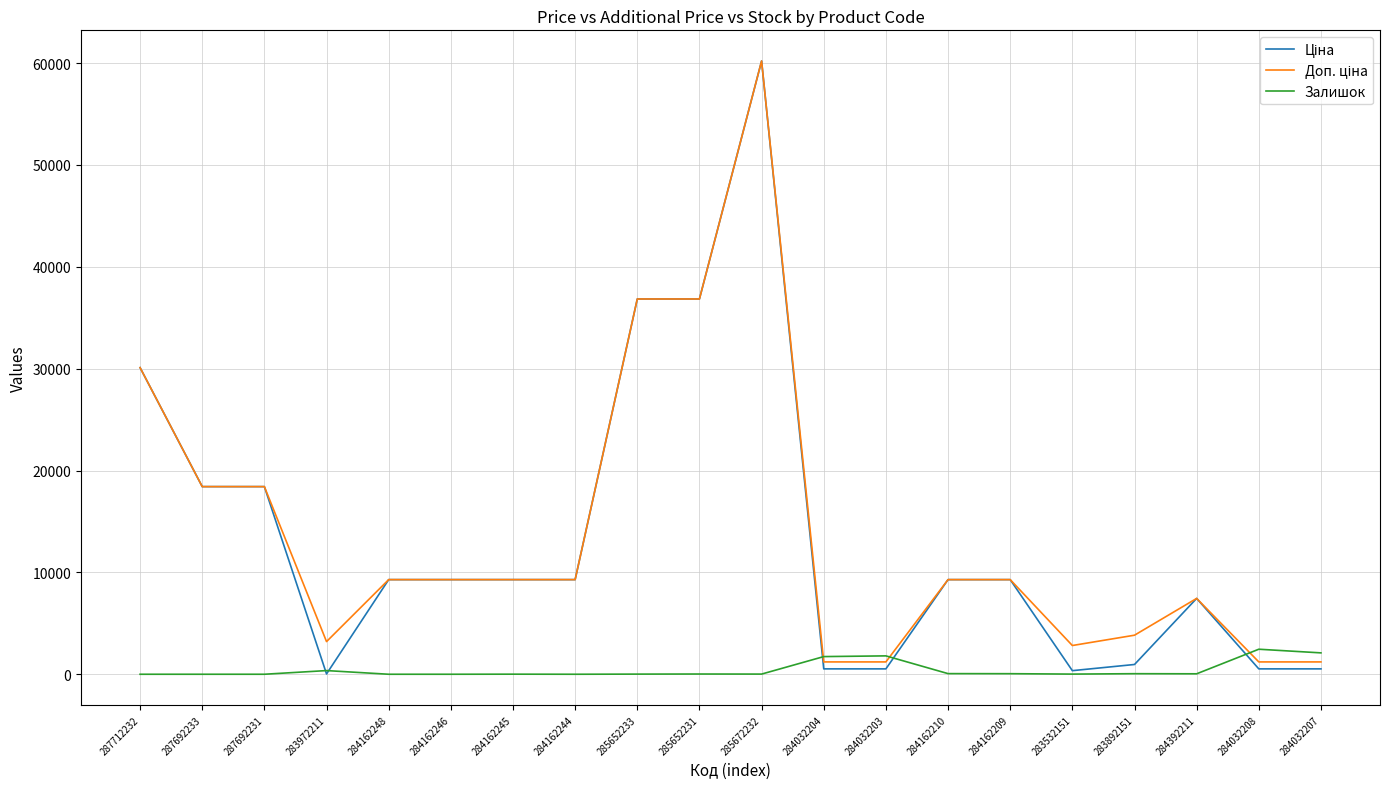

Is it true that Залишок equals 44.0 at 284392211?

True